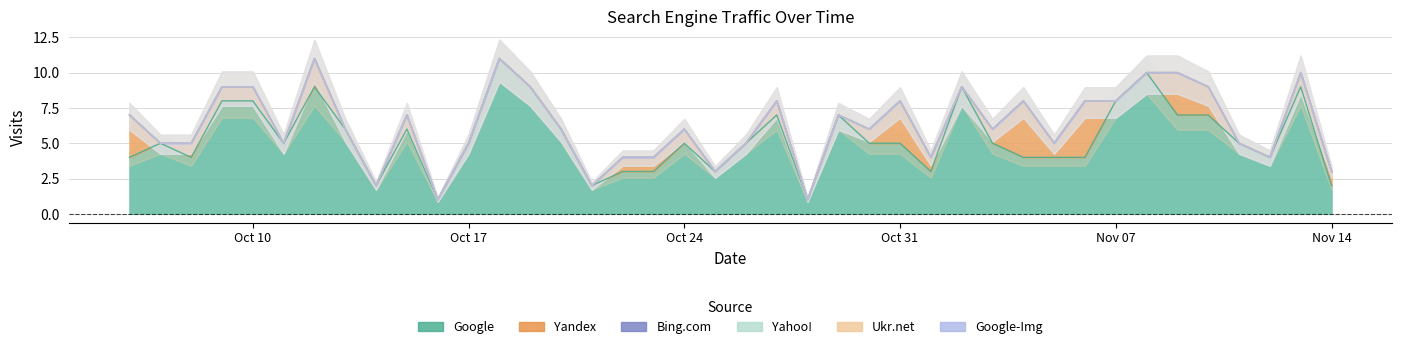

What is the sum of the Yandex values at 2017-10-10 and 2017-11-06?

5